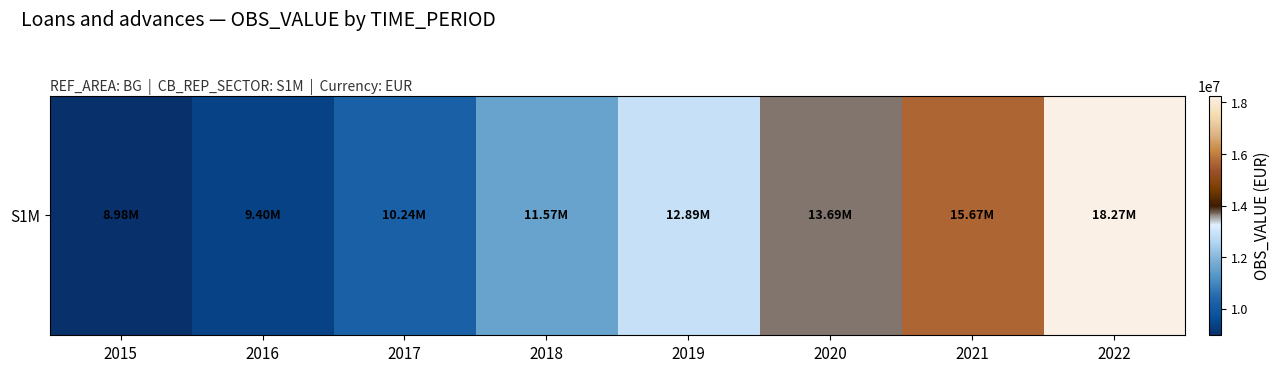

Which label corresponds to the smallest value in the chart?

2015